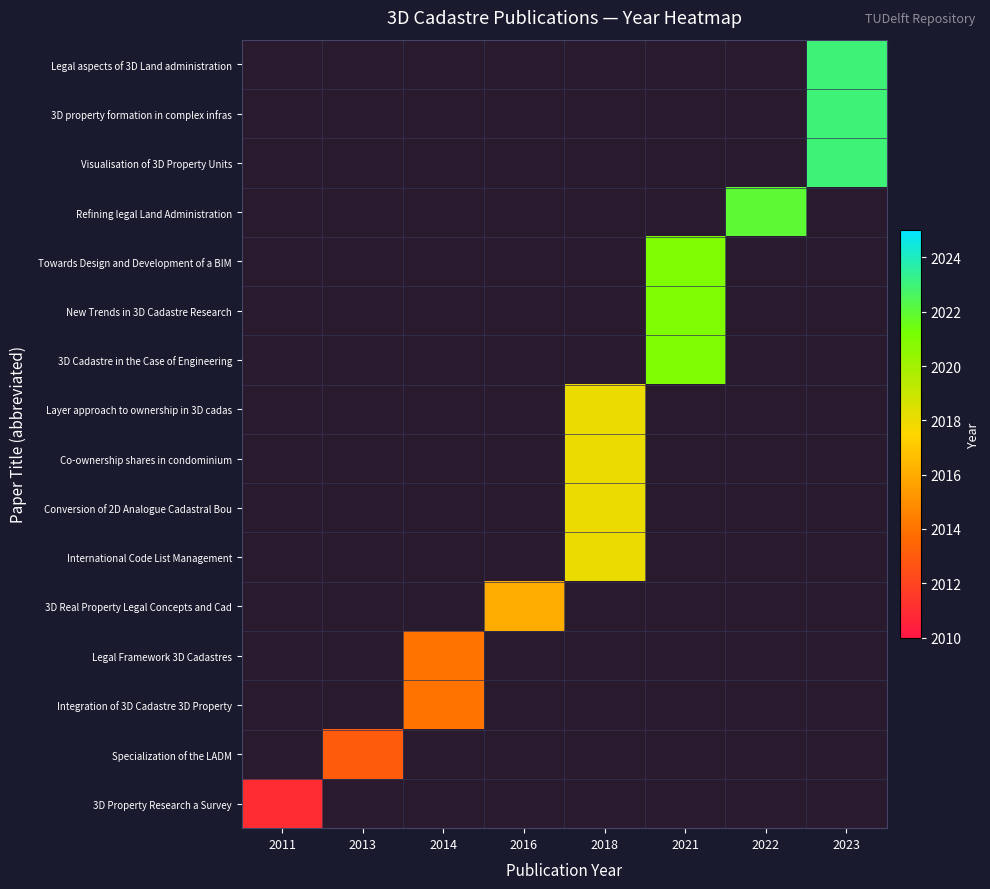

Rank the series by their average value, from lowest to highest.

Legal aspects of 3D Land administration, 3D property formation in complex infras, Visualisation of 3D Property Units, Refining legal Land Administration, Towards Design and Development of a BIM, New Trends in 3D Cadastre Research, 3D Cadastre in the Case of Engineering, Layer approach to ownership in 3D cadas, Co-ownership shares in condominium, Conversion of 2D Analogue Cadastral Bou, International Code List Management, 3D Real Property Legal Concepts and Cad, Legal Framework 3D Cadastres, Integration of 3D Cadastre 3D Property, Specialization of the LADM, 3D Property Research a Survey